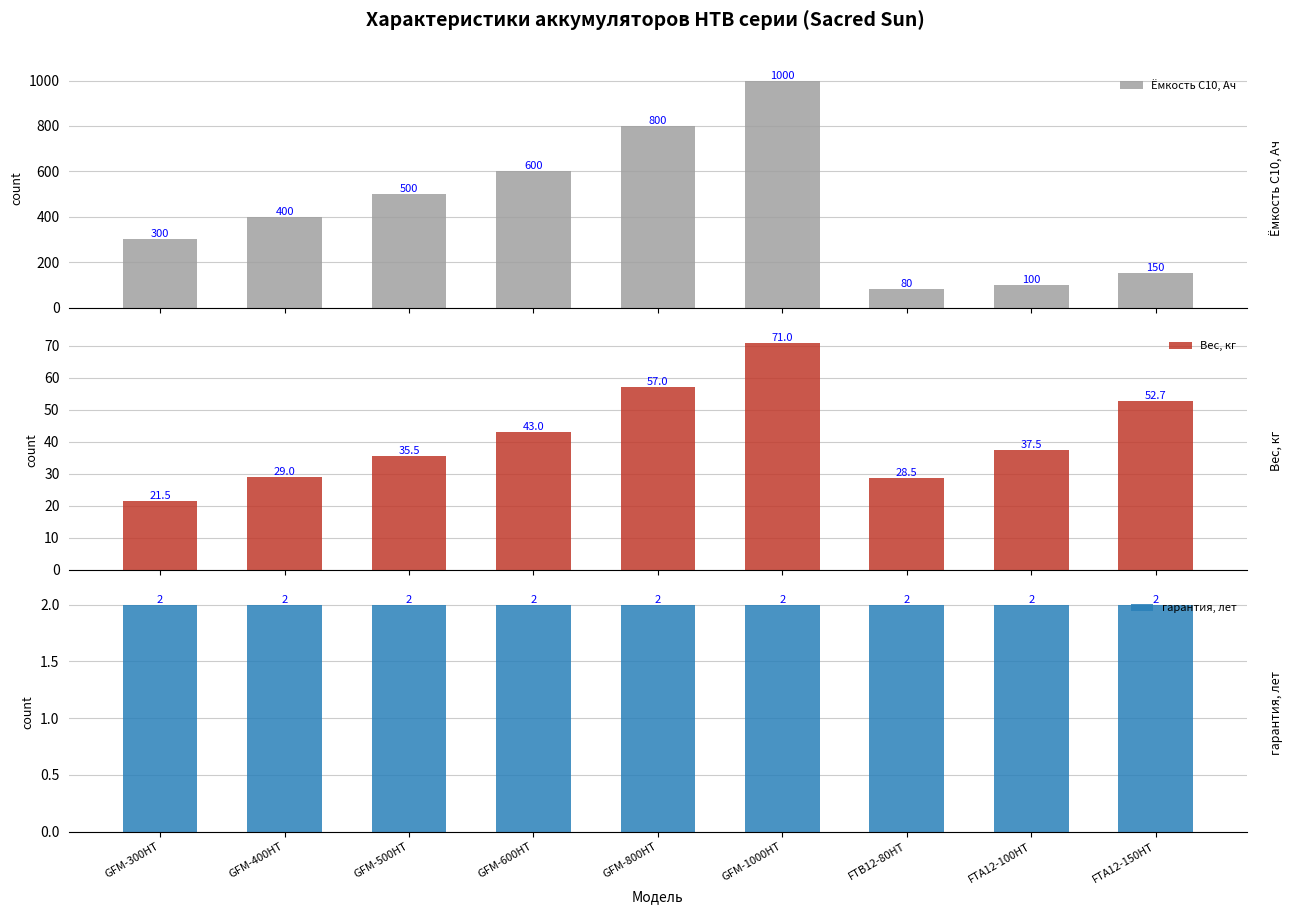

At how many categories does at least one series exceed 545?

3